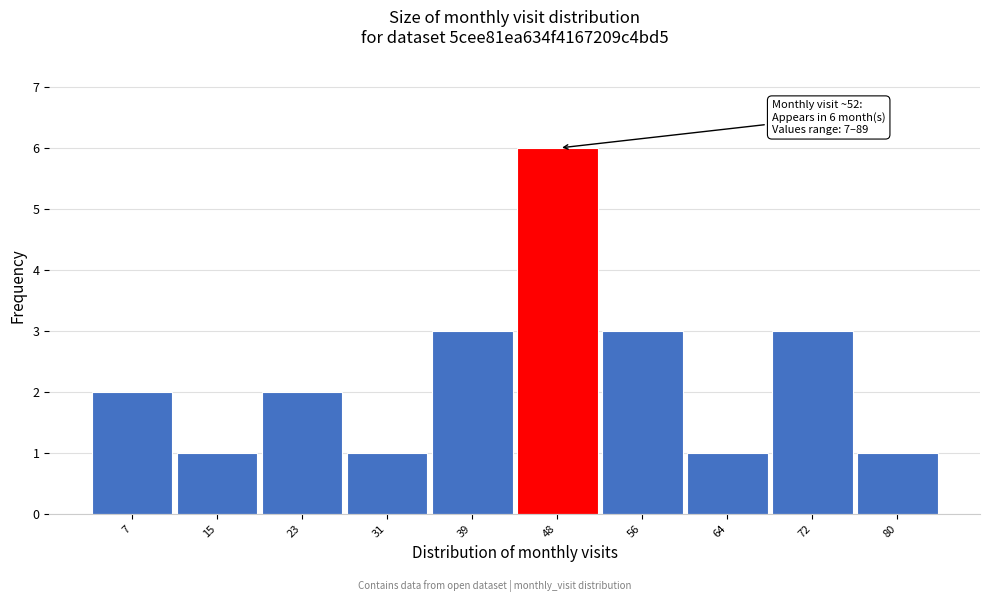

Reading right to left, list all the values displayed in this chart.

80=1	72=3	64=1	56=3	48=6	39=3	31=1	23=2	15=1	7=2